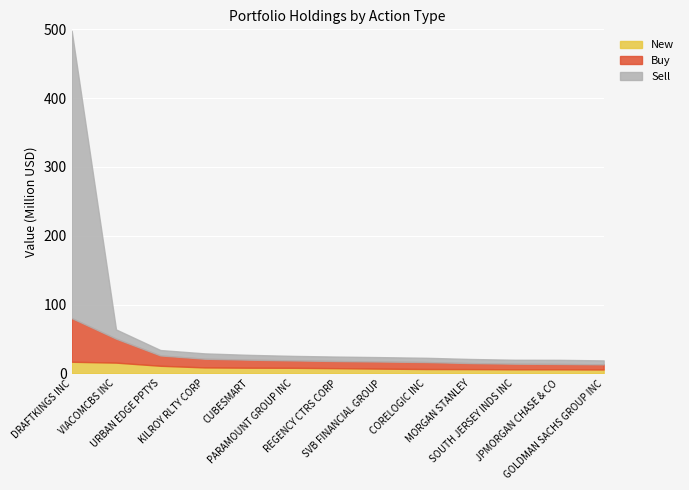

How many data points in Buy are less than 10369000?

6